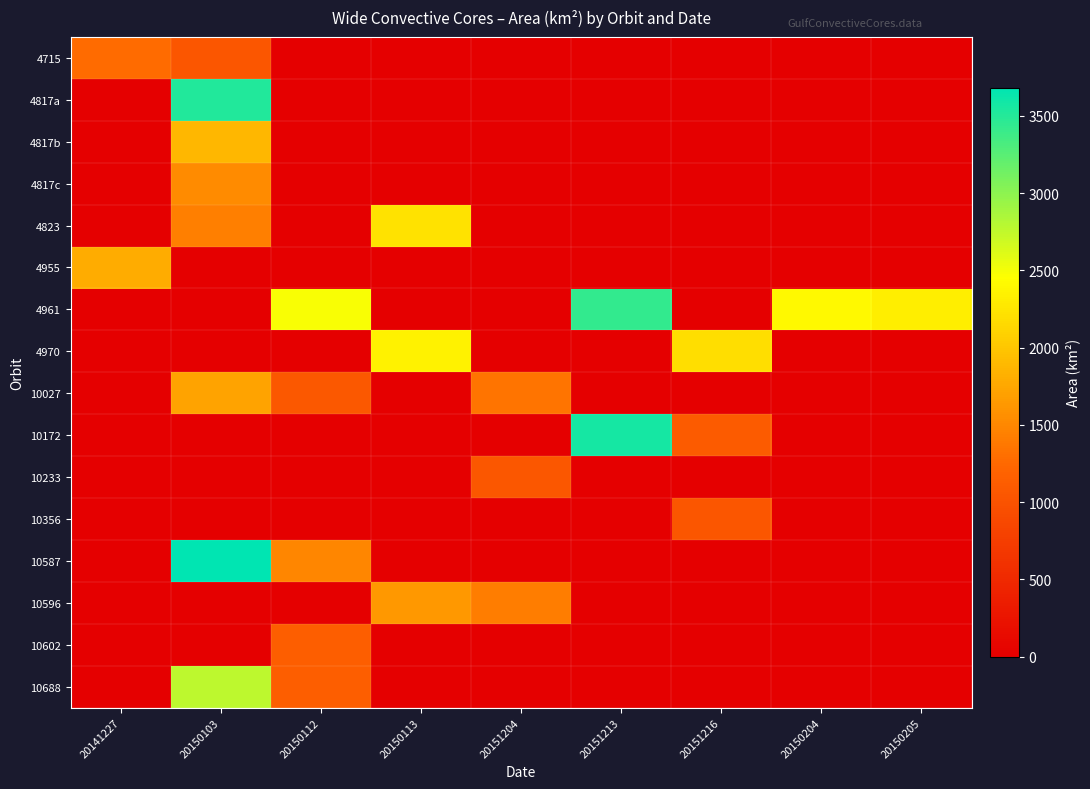

Reading left to right, transcribe all the data shown in this chart.

4715: 20141227=1272.8	20150103=1047.4	20150112=0.0	20150113=0.0	20151204=0.0	20151213=0.0	20151216=0.0	20150204=0.0	20150205=0.0
4817a: 20141227=0.0	20150103=3511.1	20150112=0.0	20150113=0.0	20151204=0.0	20151213=0.0	20151216=0.0	20150204=0.0	20150205=0.0
4817b: 20141227=0.0	20150103=1869.8	20150112=0.0	20150113=0.0	20151204=0.0	20151213=0.0	20151216=0.0	20150204=0.0	20150205=0.0
4817c: 20141227=0.0	20150103=1538.1	20150112=0.0	20150113=0.0	20151204=0.0	20151213=0.0	20151216=0.0	20150204=0.0	20150205=0.0
4823: 20141227=0.0	20150103=1432.5	20150112=0.0	20150113=2220.1	20151204=0.0	20151213=0.0	20151216=0.0	20150204=0.0	20150205=0.0
4955: 20141227=1786.9	20150103=0.0	20150112=0.0	20150113=0.0	20151204=0.0	20151213=0.0	20151216=0.0	20150204=0.0	20150205=0.0
4961: 20141227=0.0	20150103=0.0	20150112=2483.6	20150113=0.0	20151204=0.0	20151213=3423.9	20151216=0.0	20150204=2412.9	20150205=2320.9
4970: 20141227=0.0	20150103=0.0	20150112=0.0	20150113=2344.4	20151204=0.0	20151213=0.0	20151216=2189.9	20150204=0.0	20150205=0.0
10027: 20141227=0.0	20150103=1718.8	20150112=1072.0	20150113=0.0	20151204=1350.7	20151213=0.0	20151216=0.0	20150204=0.0	20150205=0.0
10172: 20141227=0.0	20150103=0.0	20150112=0.0	20150113=0.0	20151204=0.0	20151213=3569.4	20151216=1094.9	20150204=0.0	20150205=0.0
10233: 20141227=0.0	20150103=0.0	20150112=0.0	20150113=0.0	20151204=1050.0	20151213=0.0	20151216=0.0	20150204=0.0	20150205=0.0
10356: 20141227=0.0	20150103=0.0	20150112=0.0	20150113=0.0	20151204=0.0	20151213=0.0	20151216=1043.4	20150204=0.0	20150205=0.0
10587: 20141227=0.0	20150103=3681.0	20150112=1485.3	20150113=0.0	20151204=0.0	20151213=0.0	20151216=0.0	20150204=0.0	20150205=0.0
10596: 20141227=0.0	20150103=0.0	20150112=0.0	20150113=1638.7	20151204=1410.6	20151213=0.0	20151216=0.0	20150204=0.0	20150205=0.0
10602: 20141227=0.0	20150103=0.0	20150112=1136.4	20150113=0.0	20151204=0.0	20151213=0.0	20151216=0.0	20150204=0.0	20150205=0.0
10688: 20141227=0.0	20150103=2765.1	20150112=1140.9	20150113=0.0	20151204=0.0	20151213=0.0	20151216=0.0	20150204=0.0	20150205=0.0